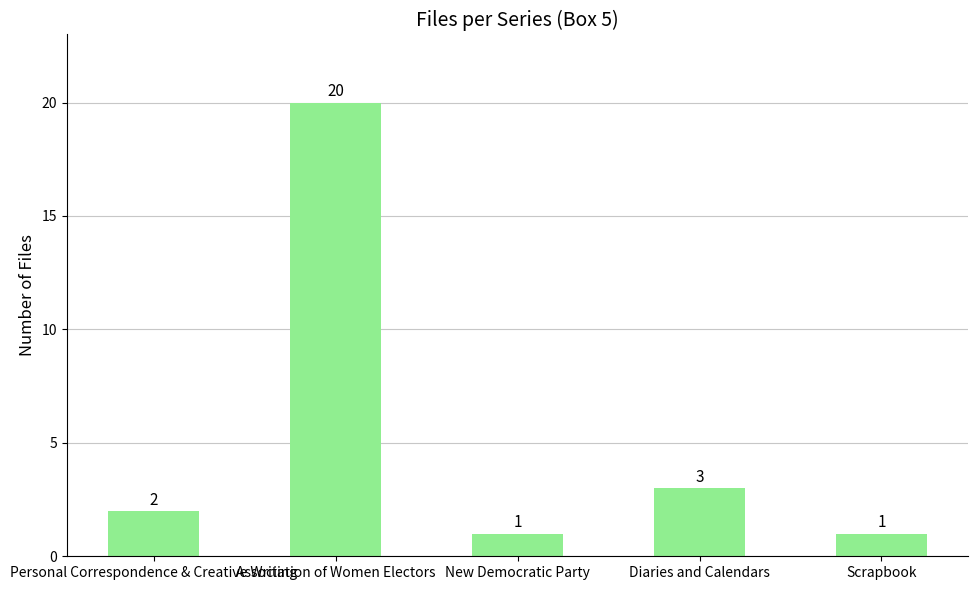

What is the minimum value shown in the chart?

1